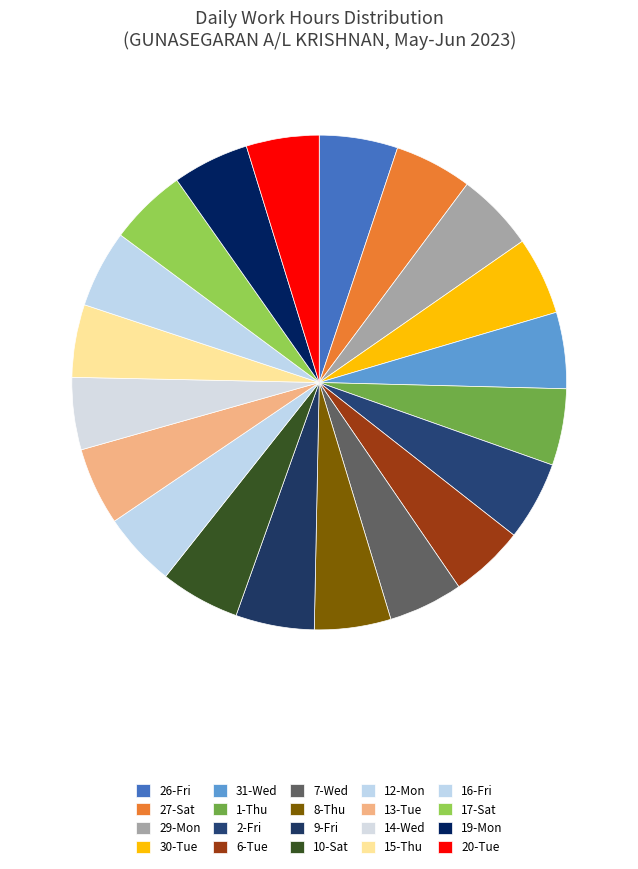

Does 17-Sat account for over 50% of the chart?

No